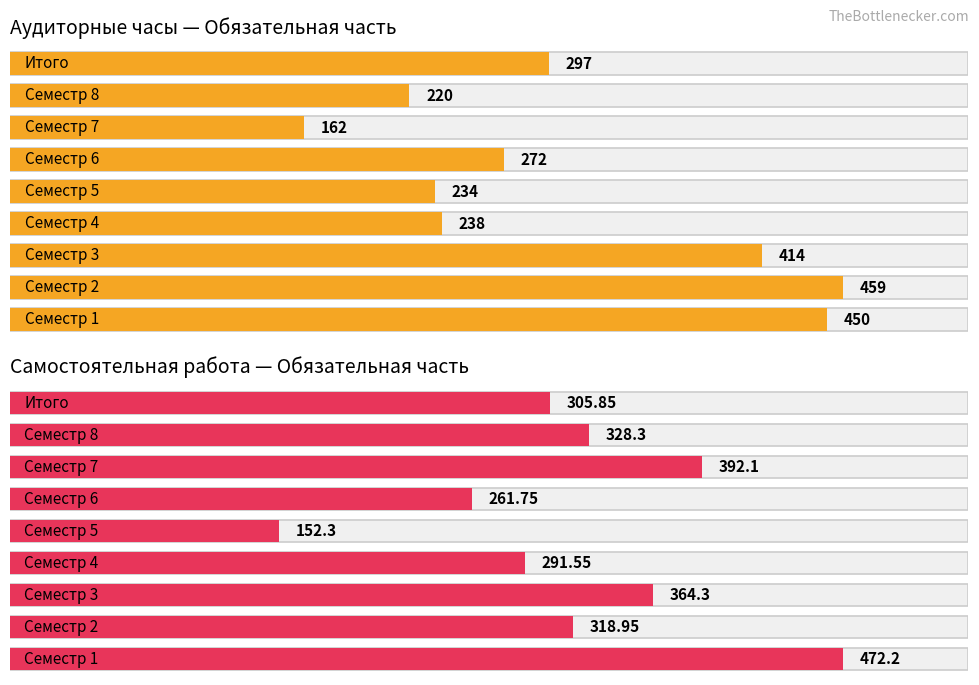

At which label is СР closest to 312?

Итого